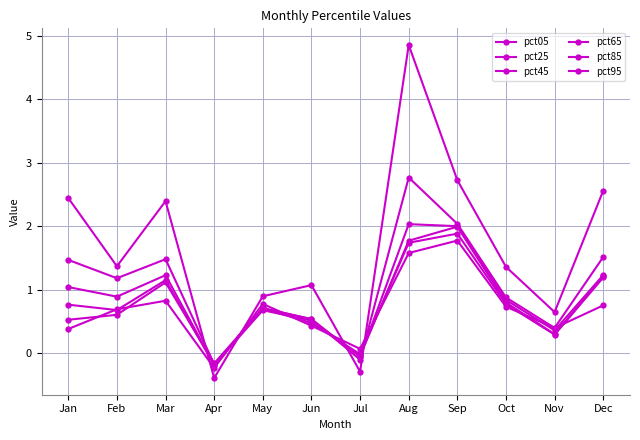

Which series has the widest spread of values?

pct05